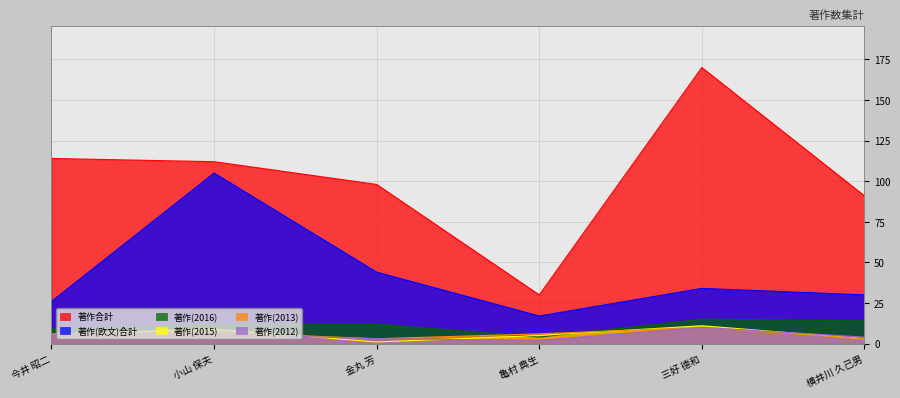

Reading right to left, list all the values displayed in this chart.

著作合計: 91	170	30	98	112	114
著作(欧文)合計: 30	34	17	44	105	26
著作(2012): 4	10	2	3	6	6
著作(2013): 3	10	6	3	7	6
著作(2015): 3	11	5	1	9	6
著作(2016): 14	15	4	12	12	9